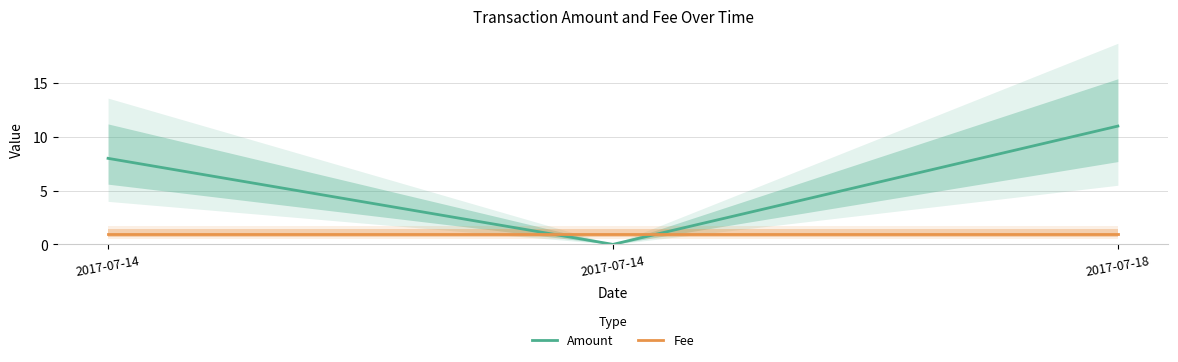

Is the value of Amount at 2017-07-14 greater than the value of Fee at 2017-07-14?

Yes